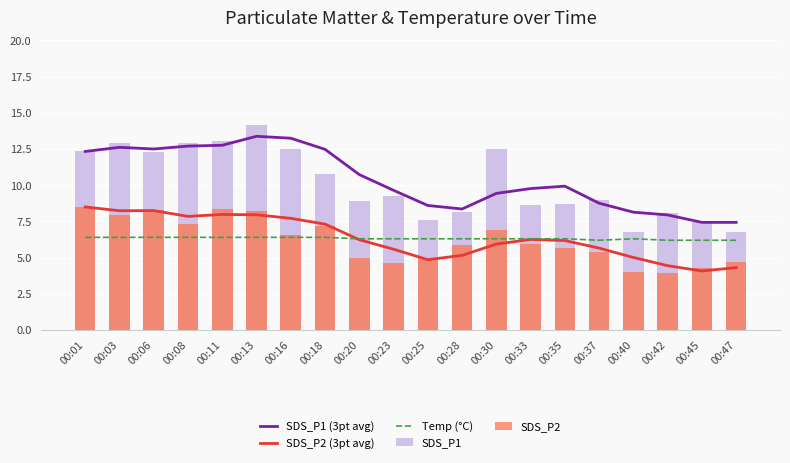

At which label is SDS_P1 closest to 10?

00:23